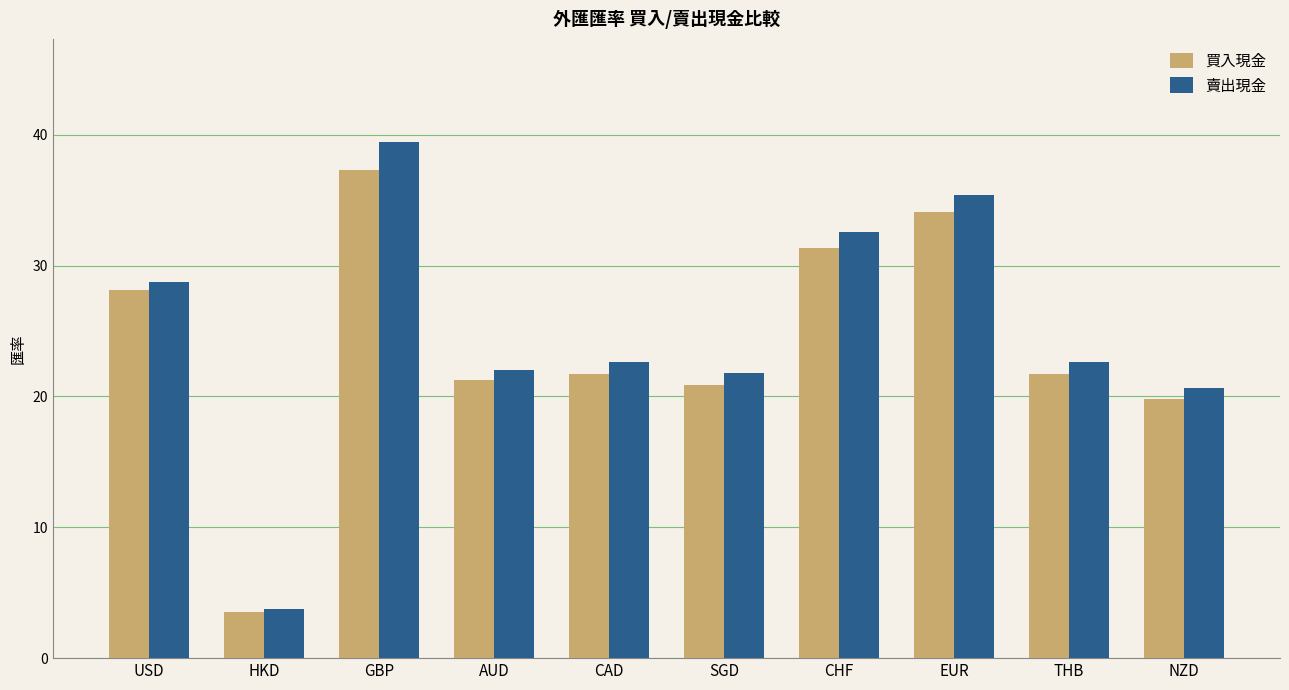

How many series are shown in this chart?

2